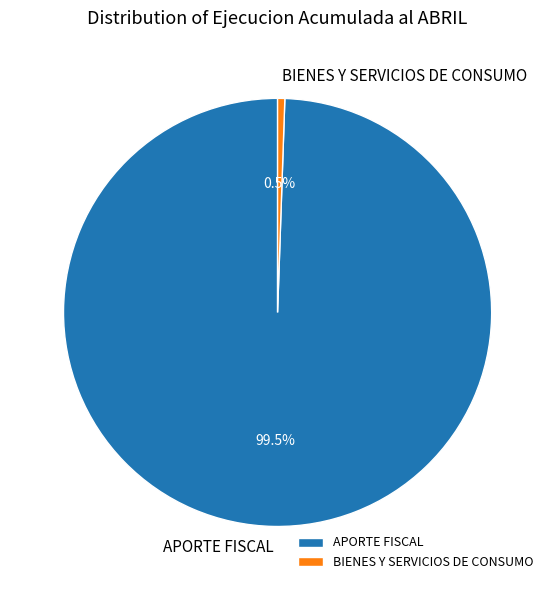

Count the number of slices in the pie.

2